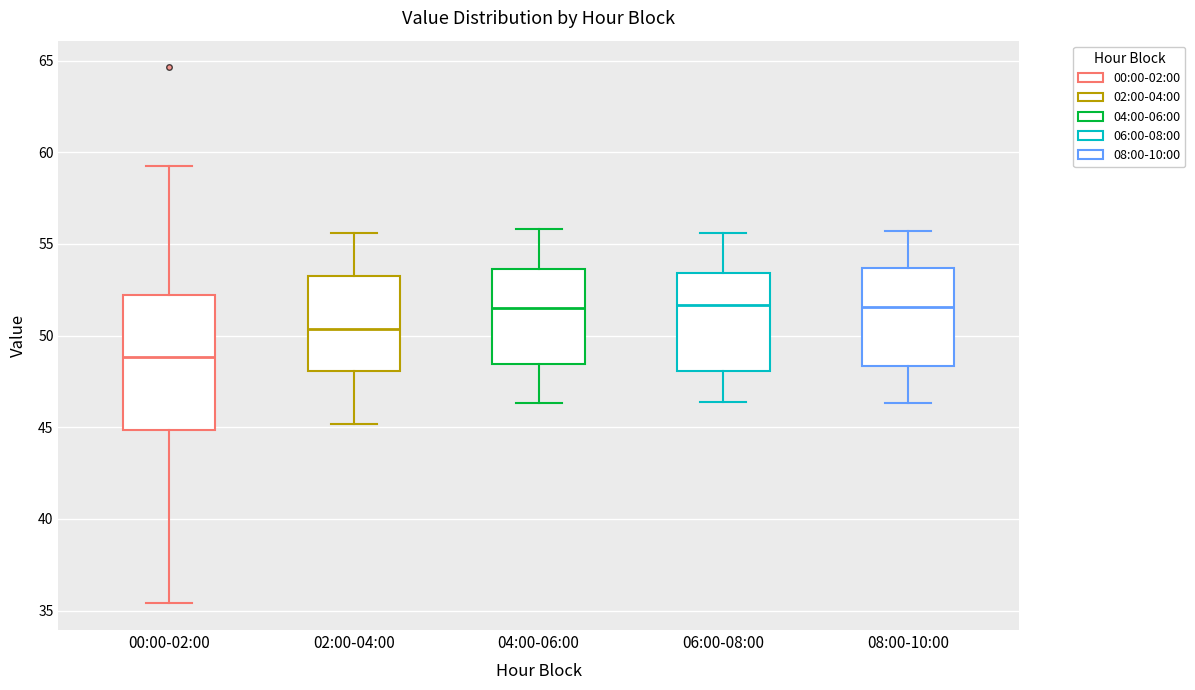

Reading left to right, transcribe this box plot: for each box, give where its median line is, the range the box spans, and where its two whiskers end, as read against the y-axis. The values are not printed on the chart, so give them approximately, as read against the axis.

00:00-02:00: median 49.0, box 45.0 to 52.0, whiskers 35.5 to 59.5
02:00-04:00: median 50.5, box 48.0 to 53.5, whiskers 45.0 to 55.5
04:00-06:00: median 51.5, box 48.5 to 53.5, whiskers 46.5 to 56.0
06:00-08:00: median 51.5, box 48.0 to 53.5, whiskers 46.5 to 55.5
08:00-10:00: median 51.5, box 48.5 to 53.5, whiskers 46.5 to 55.5